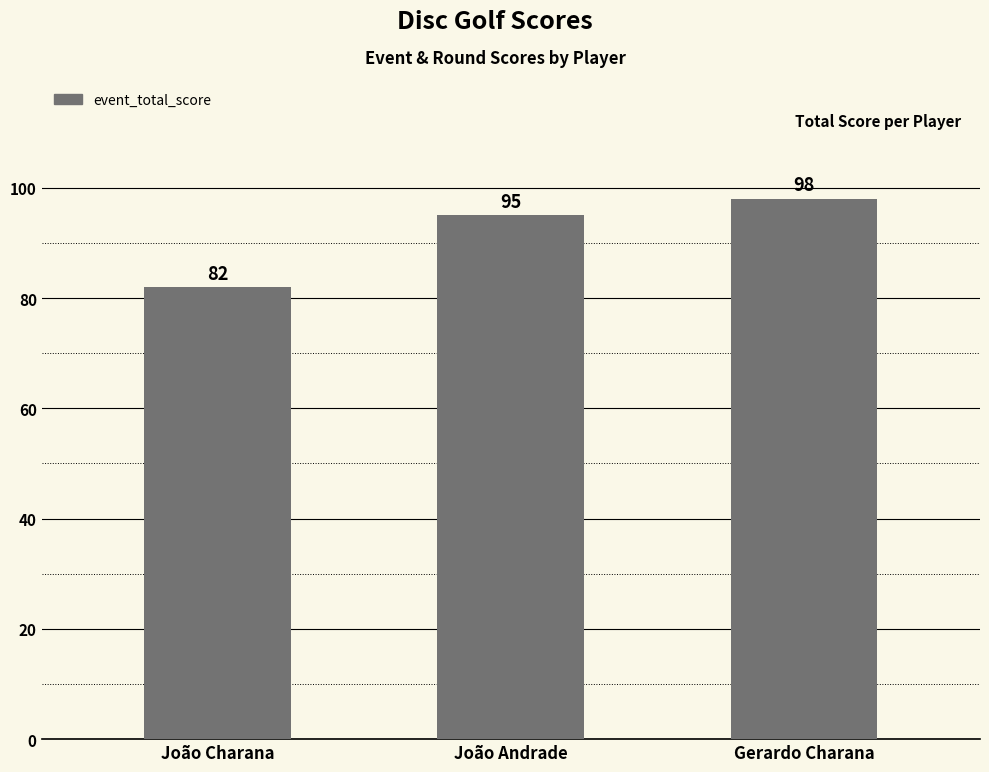

Reading left to right, list all the values displayed in this chart.

82	95	98